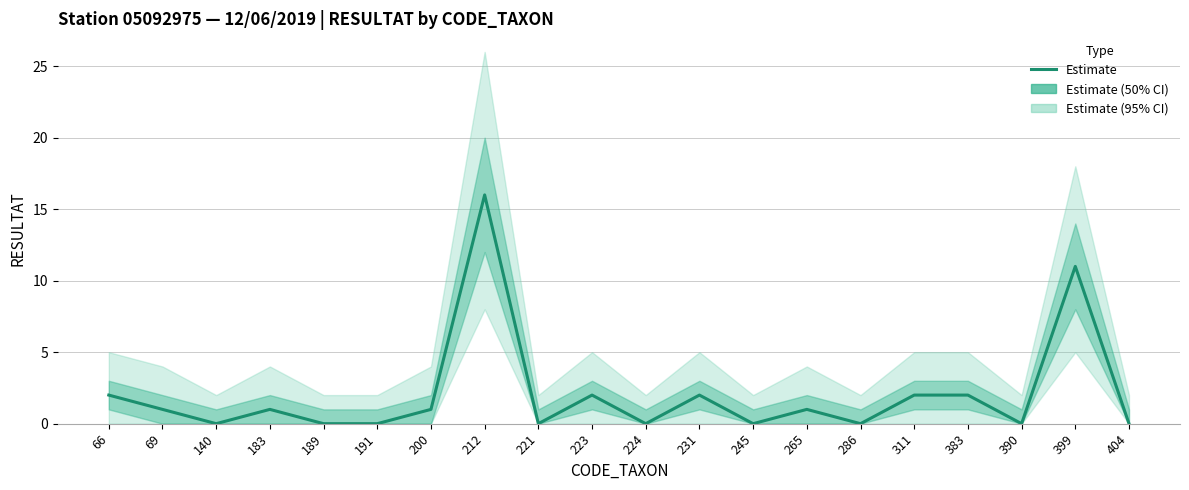

What is the difference between the second highest and minimum values?

11